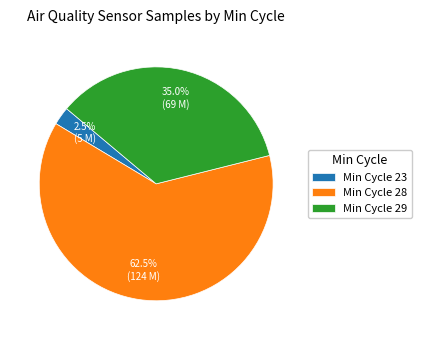

Combined, what portion of the pie is Min Cycle 29 and Min Cycle 23?

37.5%